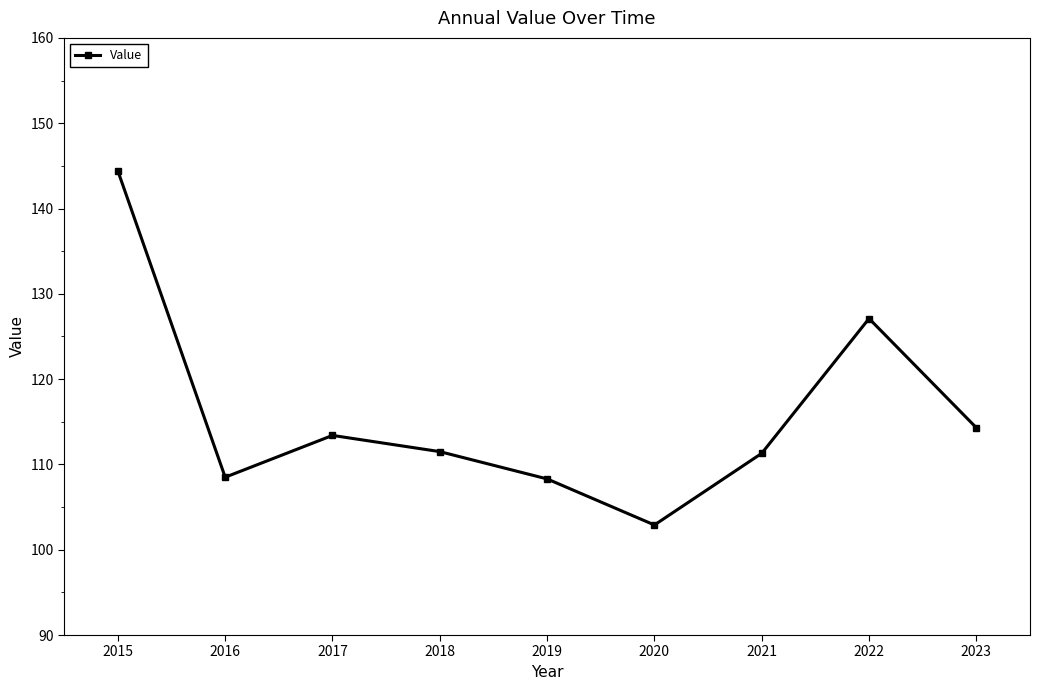

How many series are shown in this chart?

1